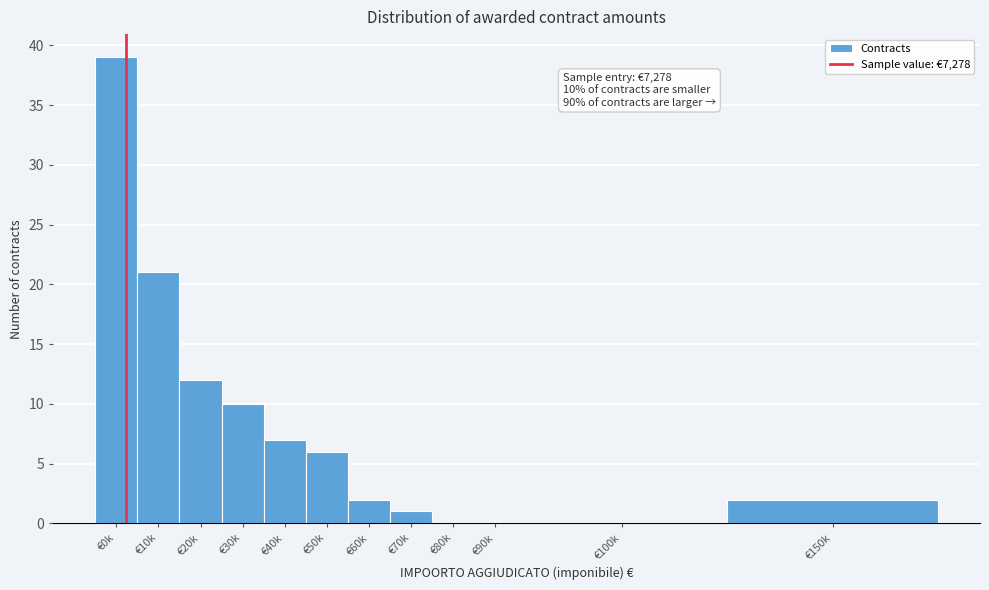

Reading left to right, extract all data points from this chart.

€0k=39	€10k=21	€20k=12	€30k=10	€40k=7	€50k=6	€60k=2	€70k=1	€80k=0	€90k=0	€100k=0	€150k=2